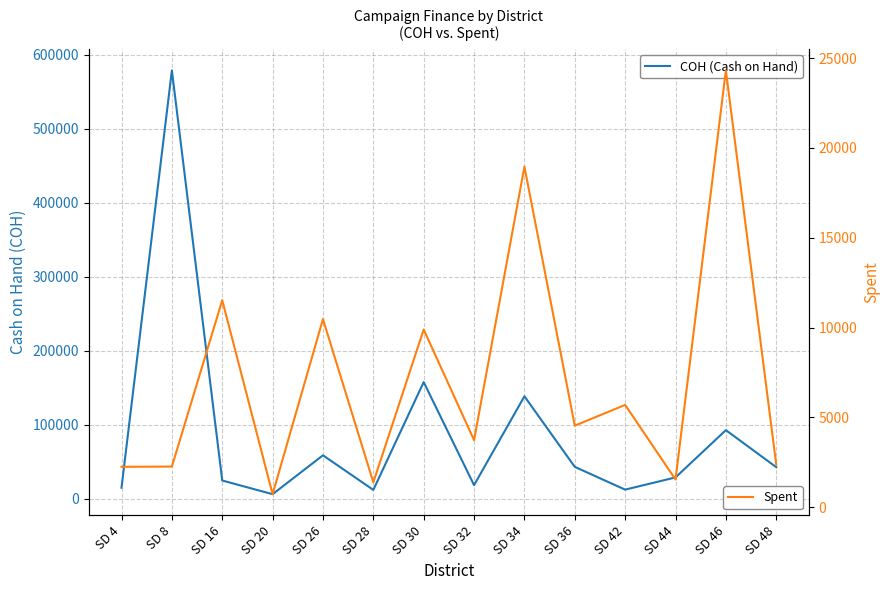

How many lines are shown in the chart?

2